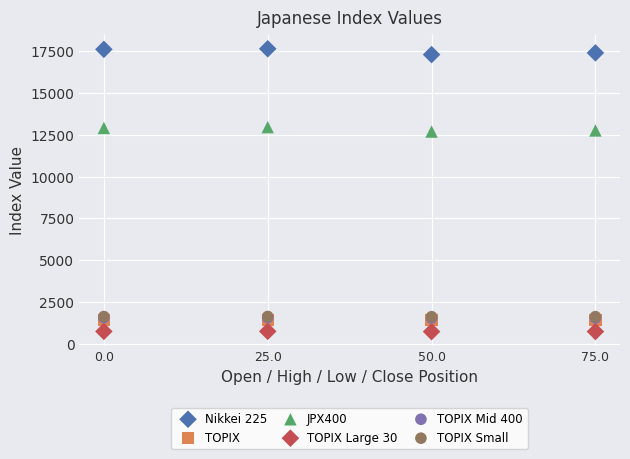

Which series has the largest Y range (max minus min)?

Nikkei 225